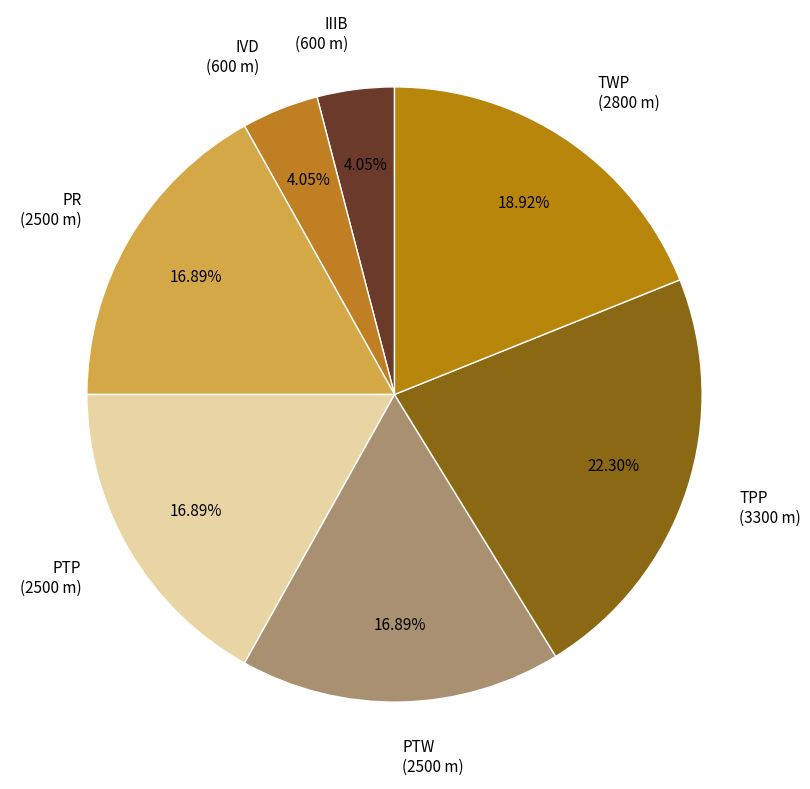

Is there any slice that represents more than half of the pie?

No